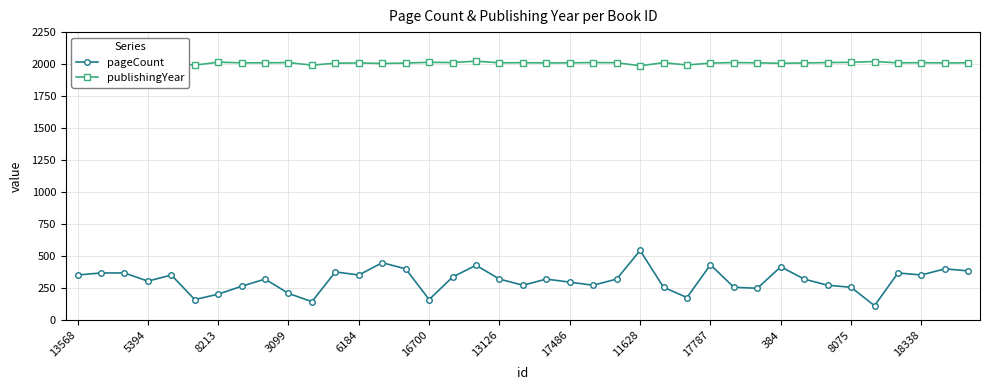

What is the difference between the maximum and minimum values in the publishingYear series?

36